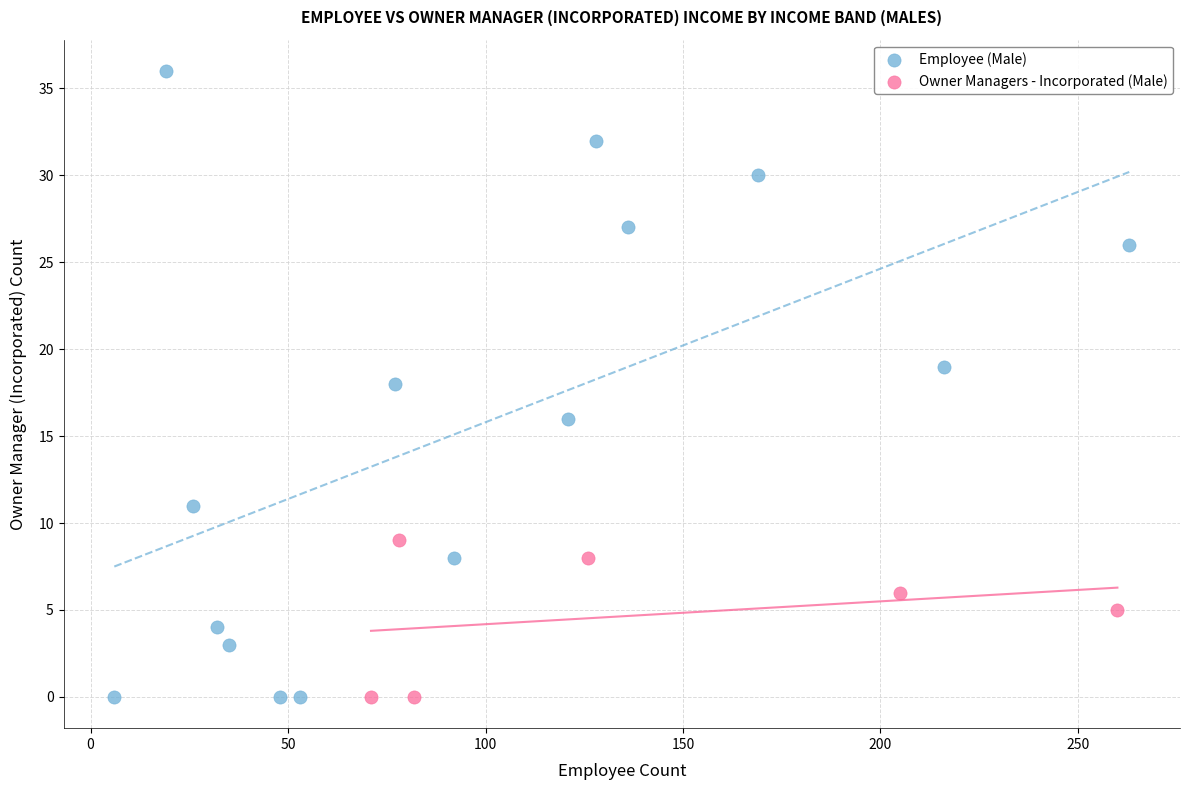

Which series has the widest spread of Y values?

Employee (Male)